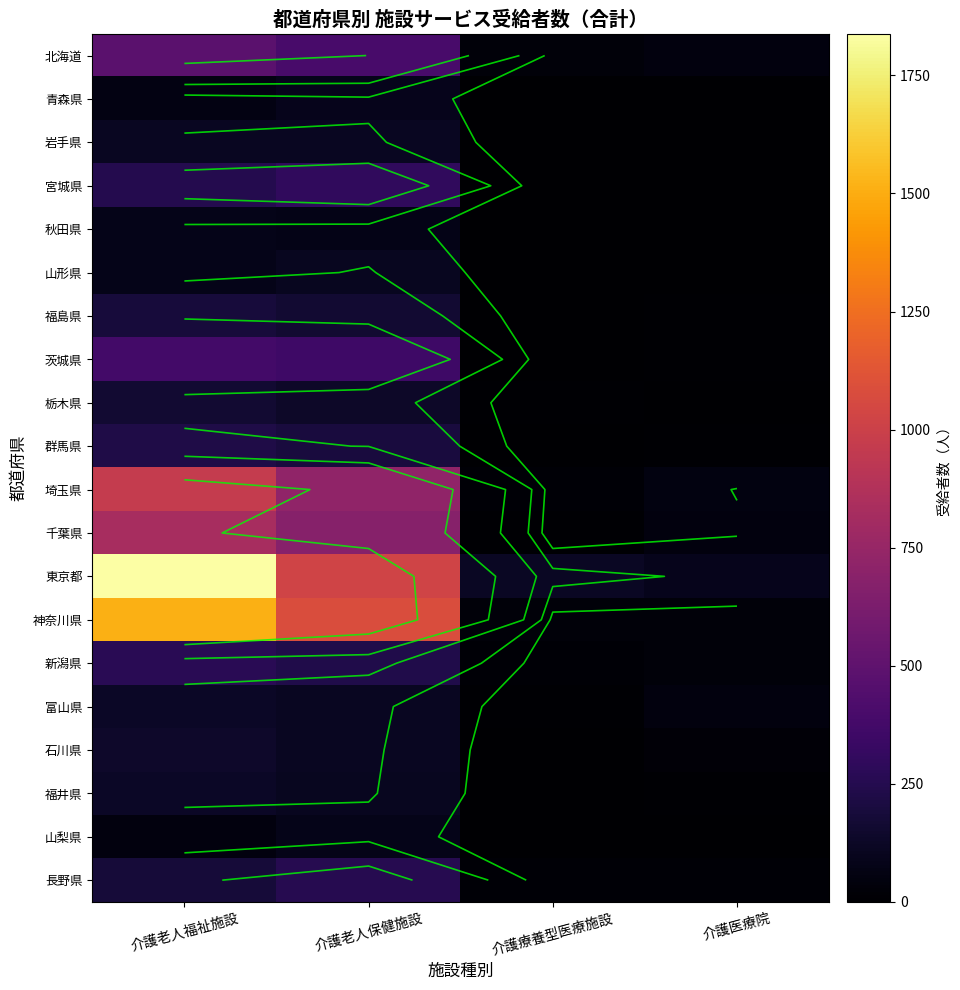

Read the 福島県 value at 介護医療院, to the nearest 10.

10